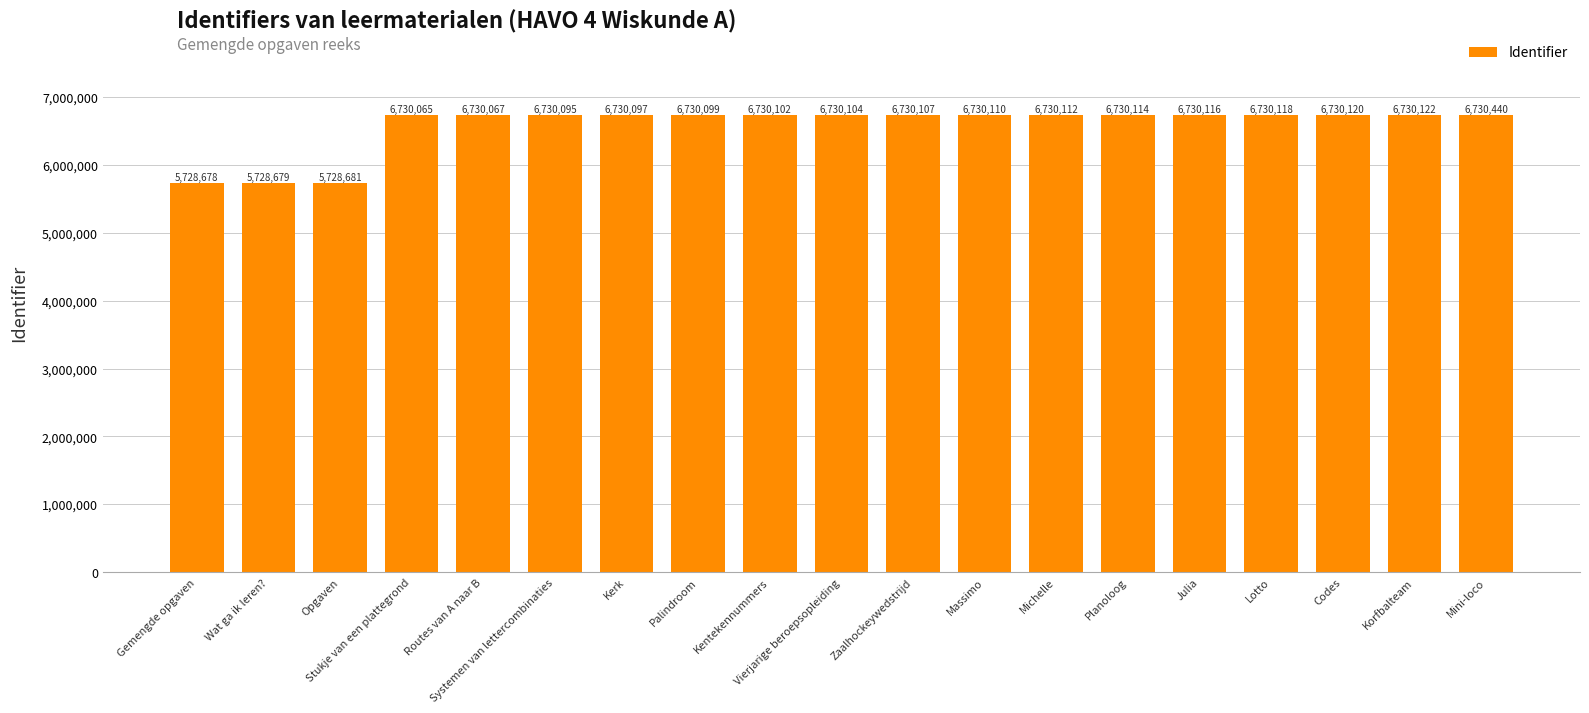

The chart shows a value of 3368669 at Zaalhockeywedstrijd. True or false?

False